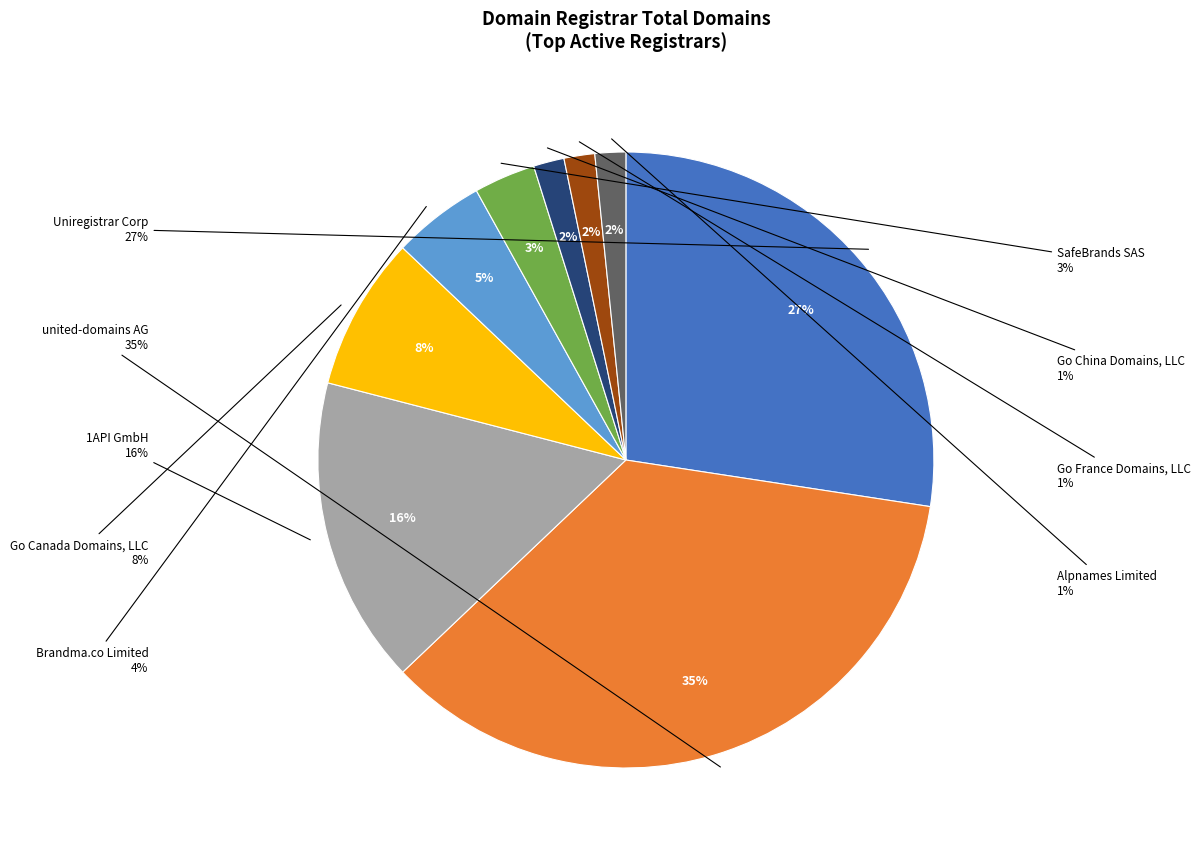

Does Alpnames Limited account for over 50% of the chart?

No